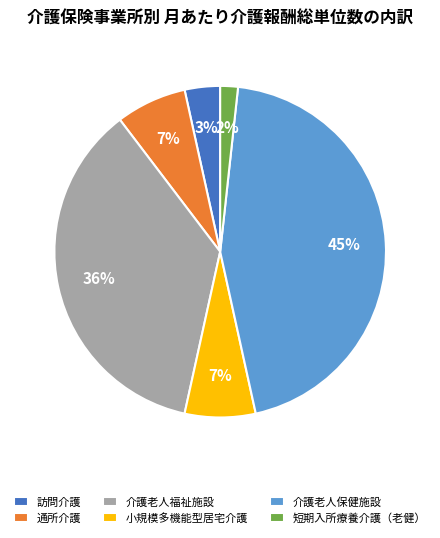

Which has a higher value, 小規模多機能型居宅介護 or 介護老人福祉施設?

介護老人福祉施設